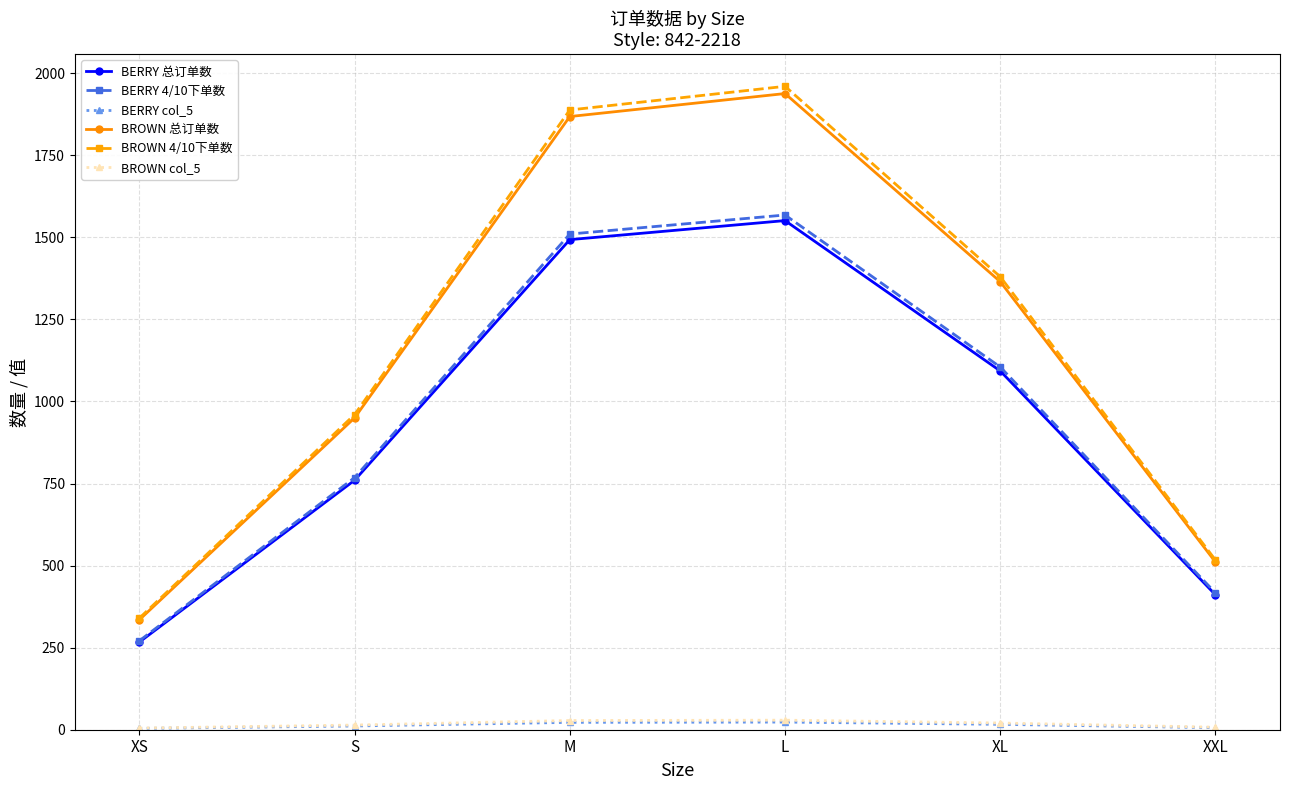

True or false: BROWN 4/10下单数 has a value of 517.0 at XXL.

True